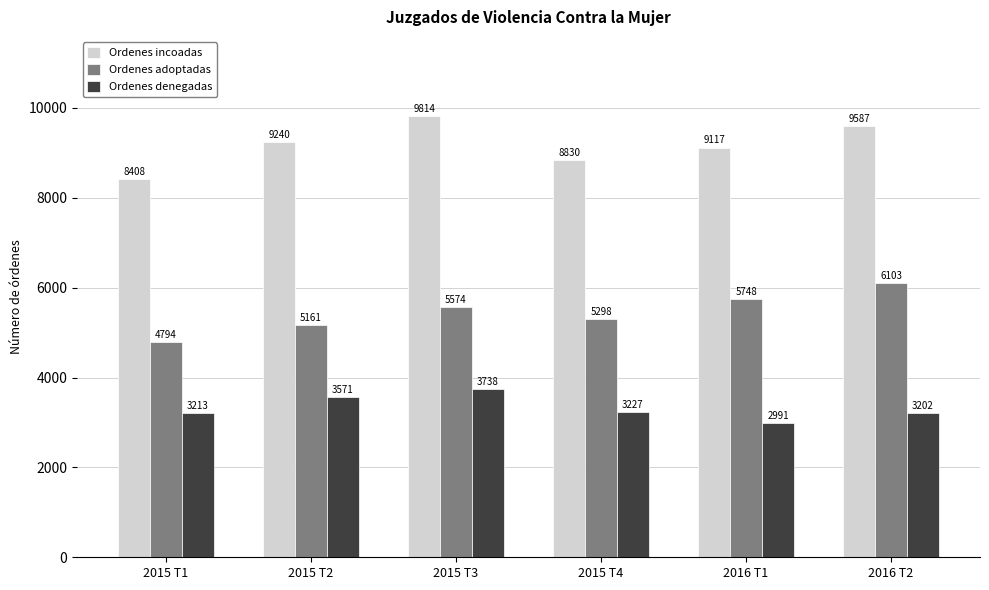

How many data points in Ordenes denegadas are less than 3227?

3